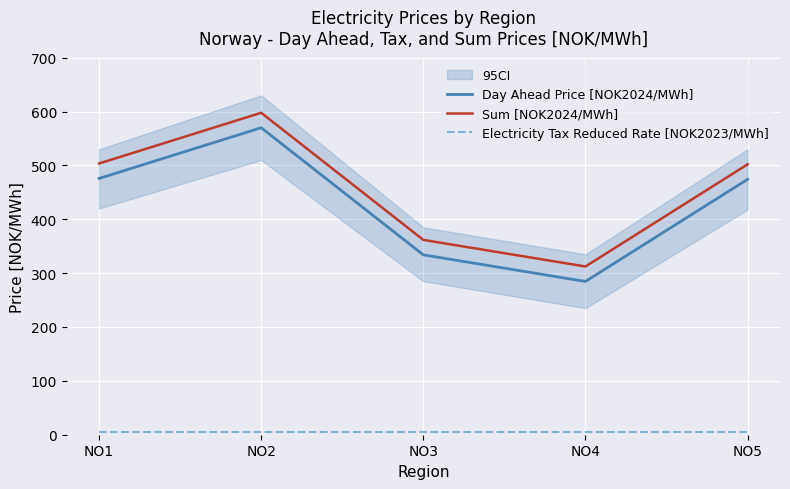

Where is the first local maximum for Day Ahead Price [NOK2024/MWh]?

NO2